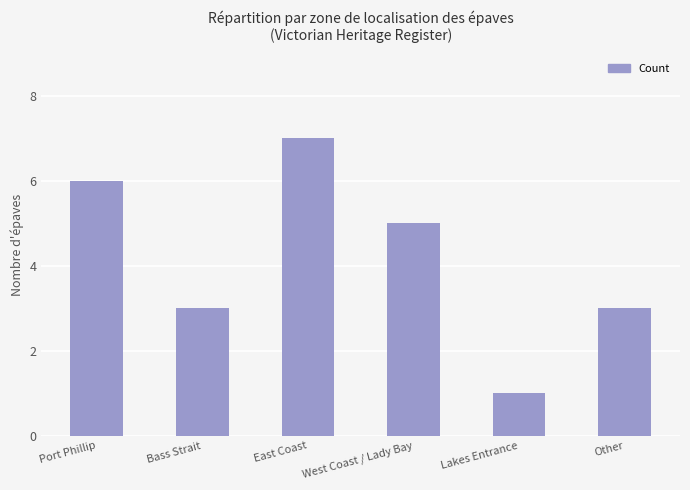

What is the label of the 4th bar from the right?

East Coast